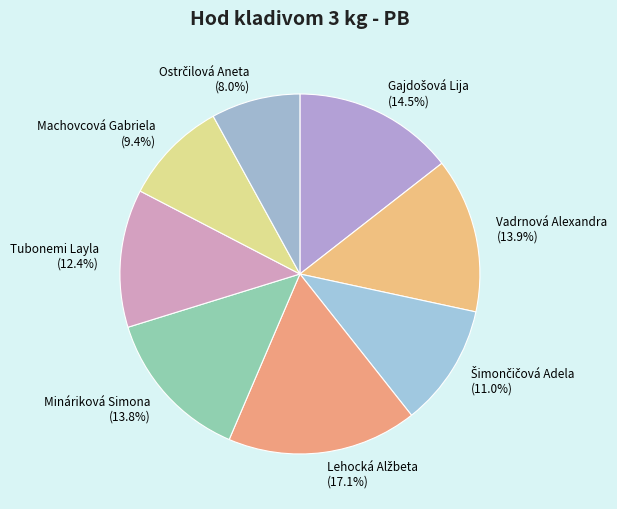

True or false: Machovcová Gabriela accounts for 18% of the total.

False